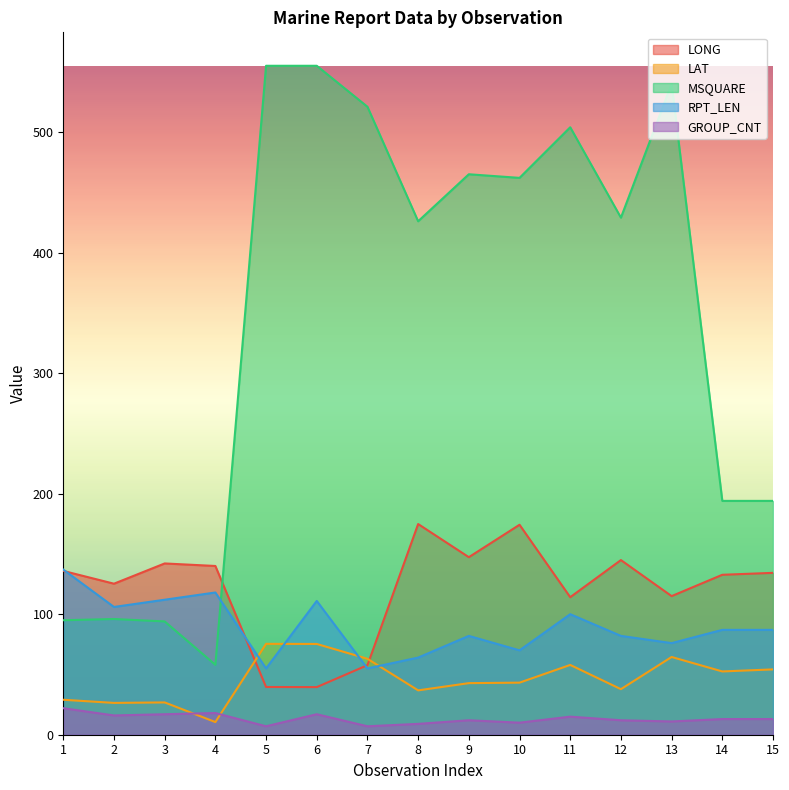

What are all the series names shown in the legend?

LONG, LAT, MSQUARE, RPT_LEN, GROUP_CNT